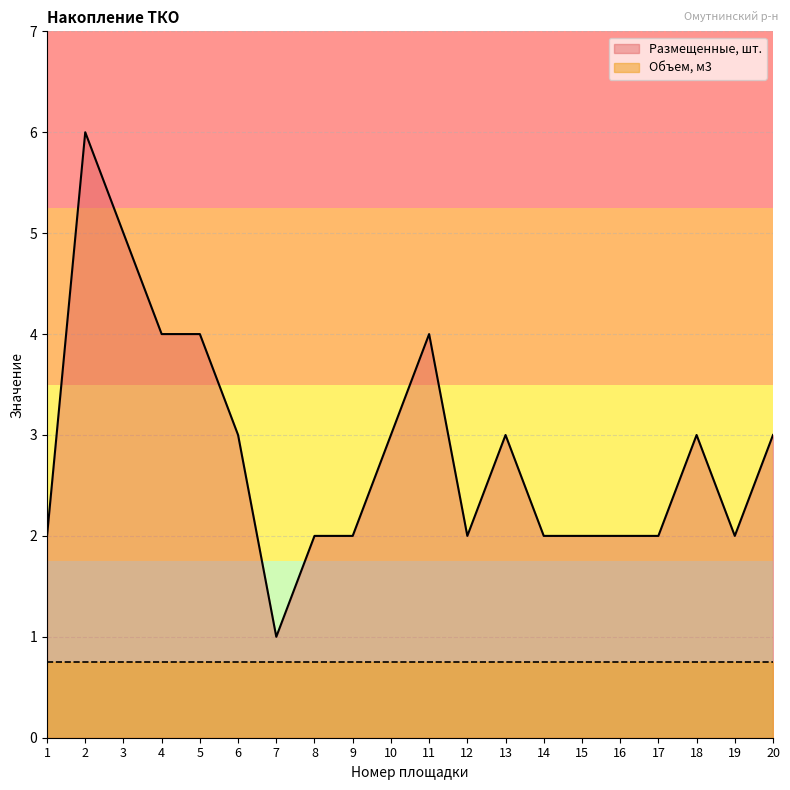

Reading left to right, extract all data points from this chart.

2	6	5	4	4	3	1	2	2	3	4	2	3	2	2	2	2	3	2	3